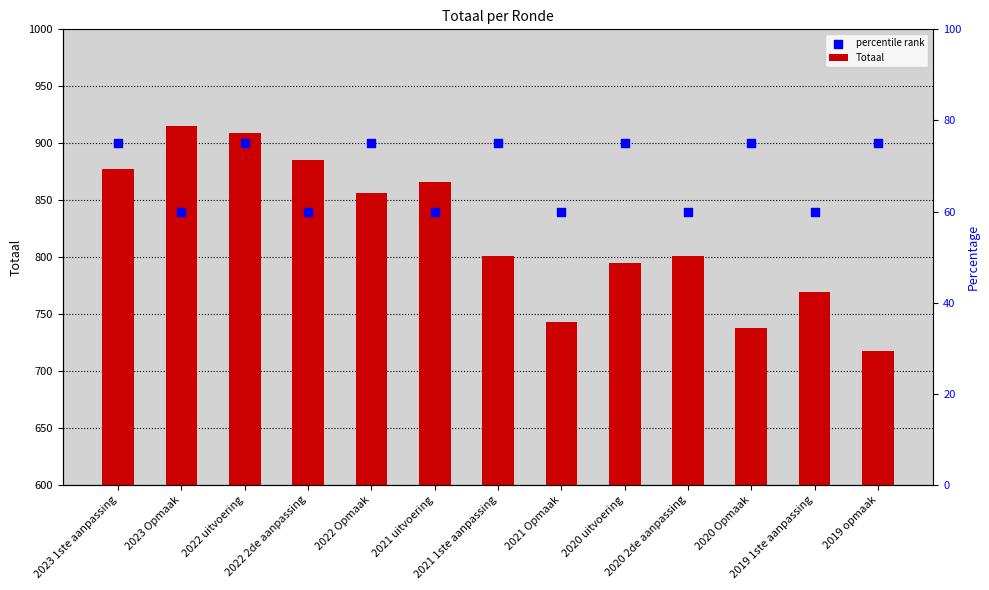

Which series has the widest spread of Y values?

Totaal